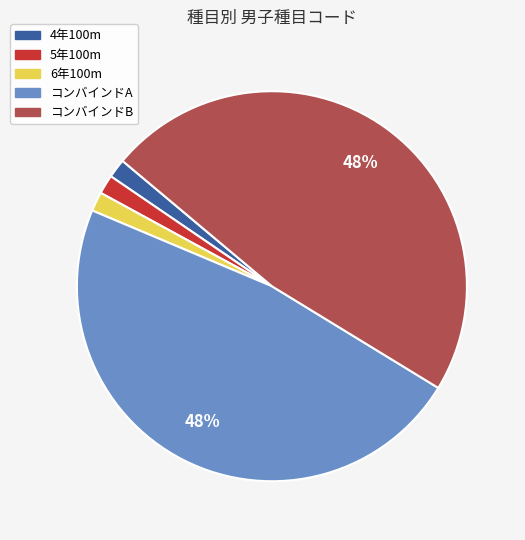

Does コンバインドB represent more than half of the total?

No